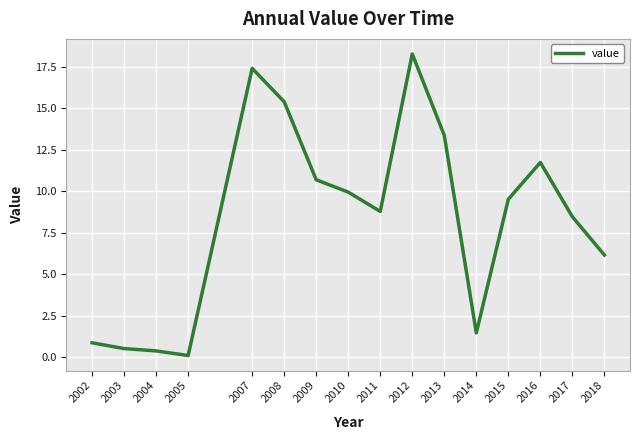

What is the smallest value displayed?

0.1